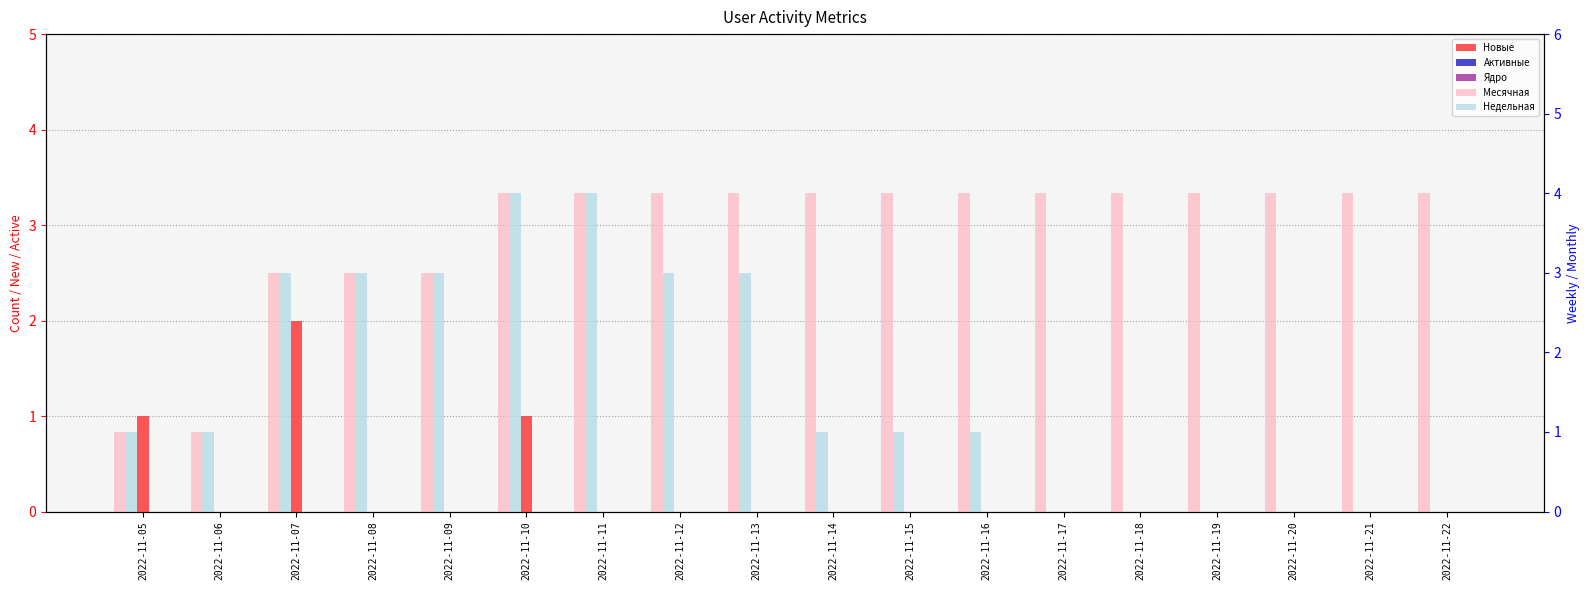

Reading left to right, what are all the values shown in this chart?

Новые: 2022-11-05=1	2022-11-06=0	2022-11-07=2	2022-11-08=0	2022-11-09=0	2022-11-10=1	2022-11-11=0	2022-11-12=0	2022-11-13=0	2022-11-14=0	2022-11-15=0	2022-11-16=0	2022-11-17=0	2022-11-18=0	2022-11-19=0	2022-11-20=0	2022-11-21=0	2022-11-22=0
Активные: 2022-11-05=0	2022-11-06=0	2022-11-07=0	2022-11-08=0	2022-11-09=0	2022-11-10=0	2022-11-11=0	2022-11-12=0	2022-11-13=0	2022-11-14=0	2022-11-15=0	2022-11-16=0	2022-11-17=0	2022-11-18=0	2022-11-19=0	2022-11-20=0	2022-11-21=0	2022-11-22=0
Ядро: 2022-11-05=0	2022-11-06=0	2022-11-07=0	2022-11-08=0	2022-11-09=0	2022-11-10=0	2022-11-11=0	2022-11-12=0	2022-11-13=0	2022-11-14=0	2022-11-15=0	2022-11-16=0	2022-11-17=0	2022-11-18=0	2022-11-19=0	2022-11-20=0	2022-11-21=0	2022-11-22=0
Месячная: 2022-11-05=1	2022-11-06=1	2022-11-07=3	2022-11-08=3	2022-11-09=3	2022-11-10=4	2022-11-11=4	2022-11-12=4	2022-11-13=4	2022-11-14=4	2022-11-15=4	2022-11-16=4	2022-11-17=4	2022-11-18=4	2022-11-19=4	2022-11-20=4	2022-11-21=4	2022-11-22=4
Недельная: 2022-11-05=1	2022-11-06=1	2022-11-07=3	2022-11-08=3	2022-11-09=3	2022-11-10=4	2022-11-11=4	2022-11-12=3	2022-11-13=3	2022-11-14=1	2022-11-15=1	2022-11-16=1	2022-11-17=0	2022-11-18=0	2022-11-19=0	2022-11-20=0	2022-11-21=0	2022-11-22=0